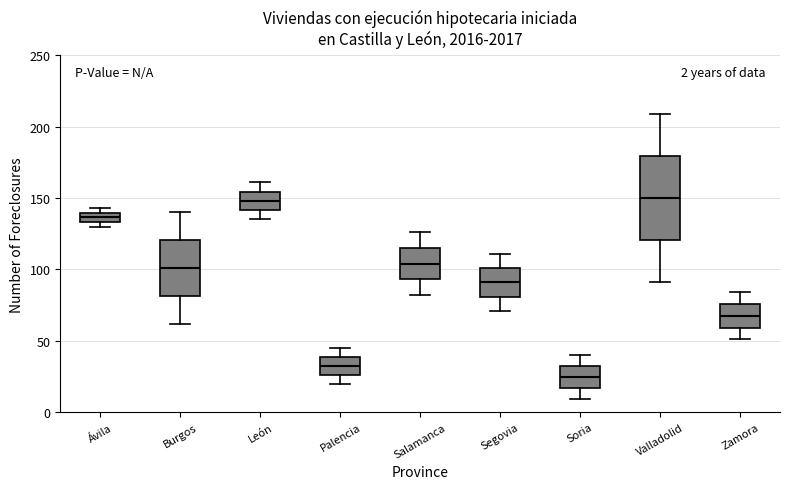

Comparing the boxes themselves (not the whiskers), which one is the tallest?

Valladolid